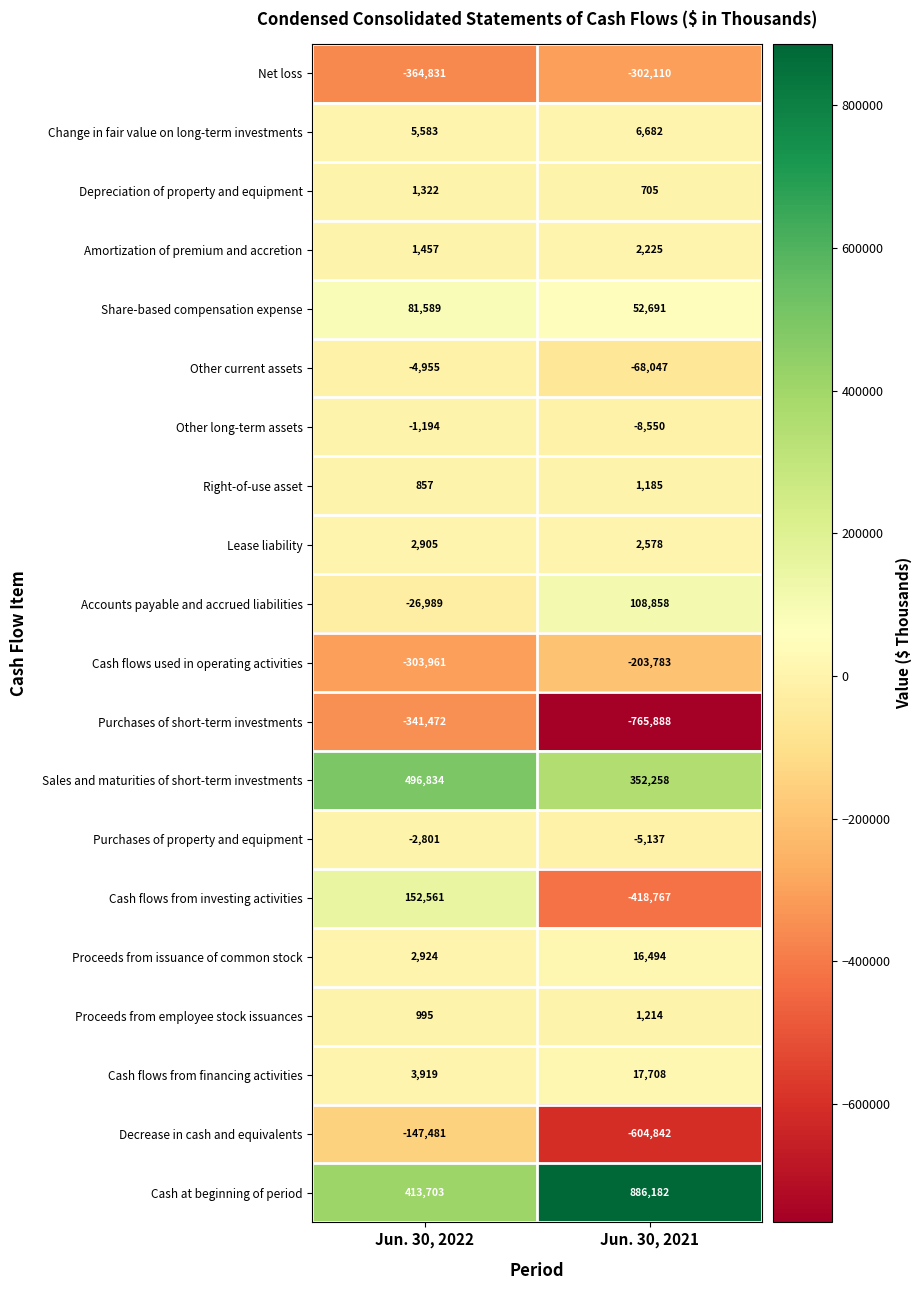

Rank the series at Jun. 30, 2022 from lowest to highest value.

Net loss, Purchases of short-term investments, Cash flows used in operating activities, Decrease in cash and equivalents, Accounts payable and accrued liabilities, Other current assets, Purchases of property and equipment, Other long-term assets, Right-of-use asset, Proceeds from employee stock issuances, Depreciation of property and equipment, Amortization of premium and accretion, Lease liability, Proceeds from issuance of common stock, Cash flows from financing activities, Change in fair value on long-term investments, Share-based compensation expense, Cash flows from investing activities, Cash at beginning of period, Sales and maturities of short-term investments